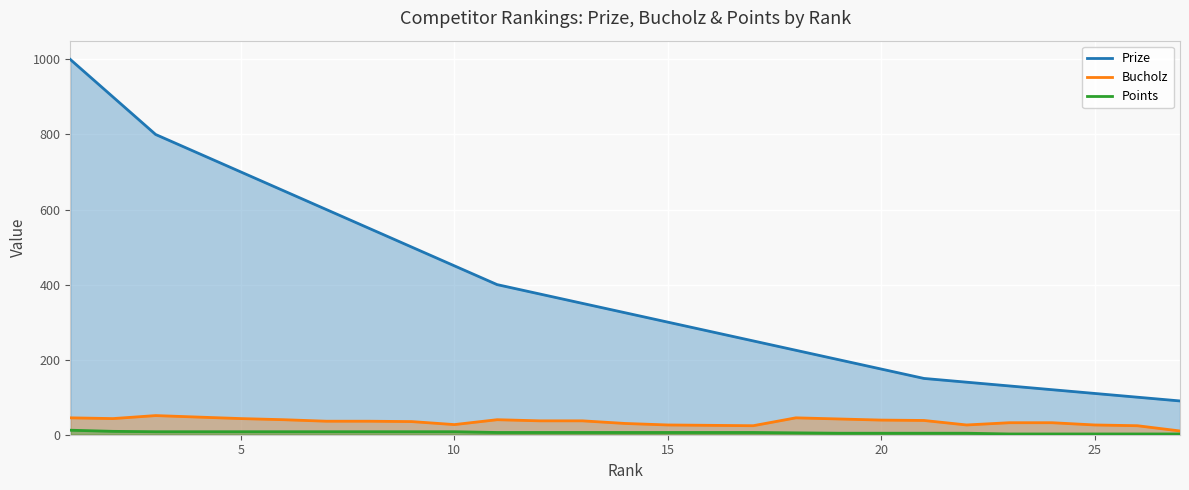

How many data points in Prize are above 325?

13